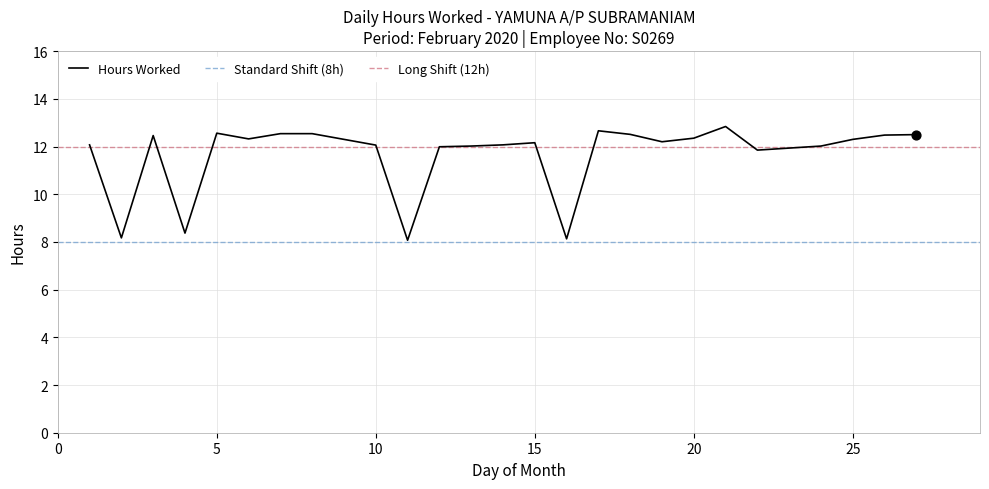

Which has a higher value, 15 or 14?

15